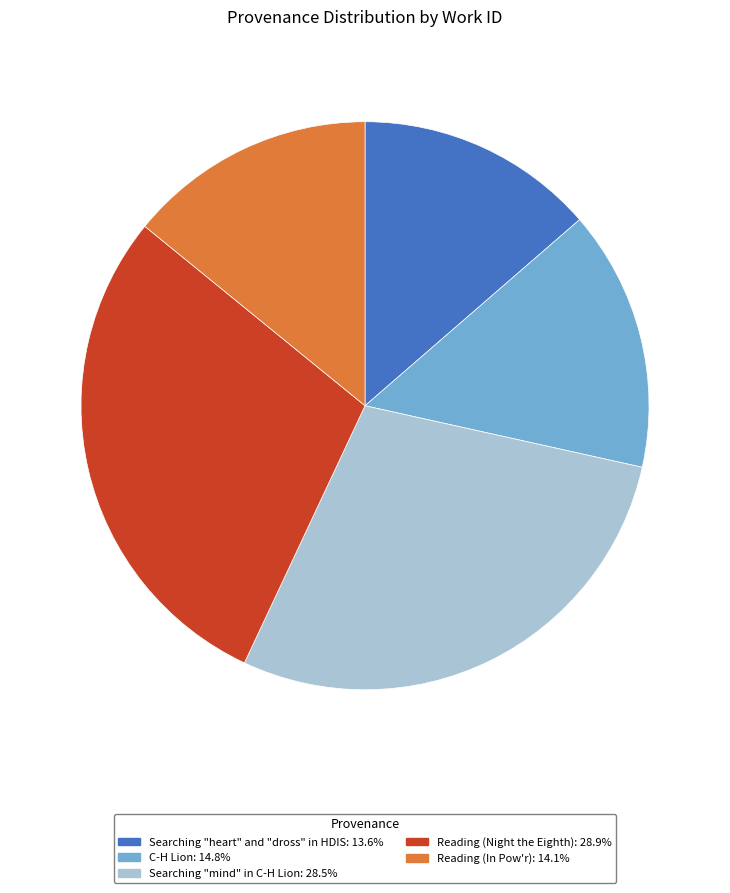

Does any single category account for the majority?

No